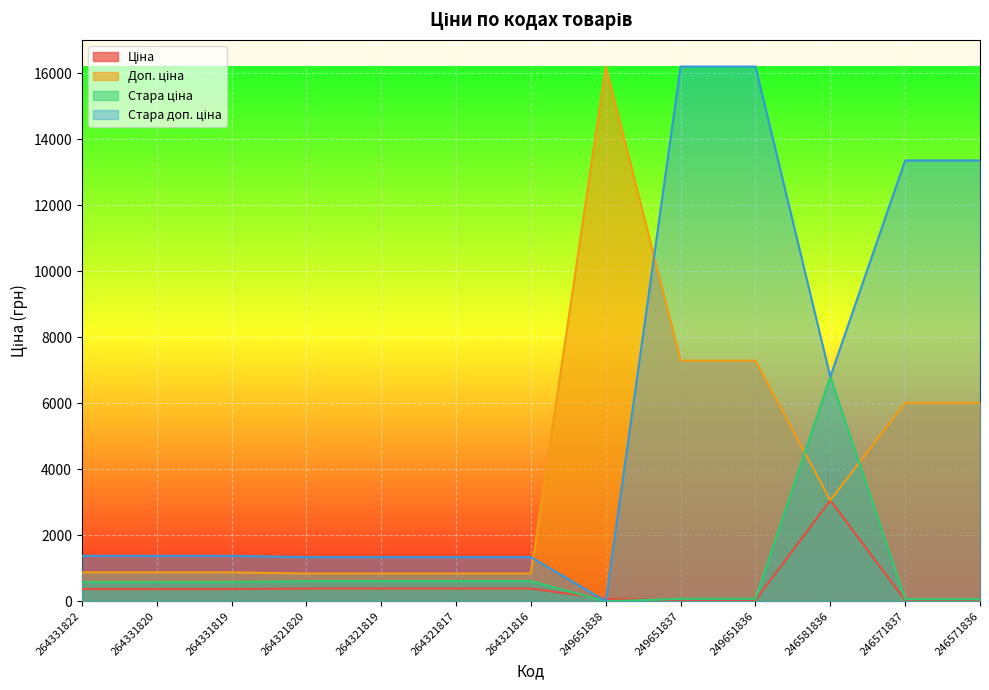

Count the number of data series in this chart.

4